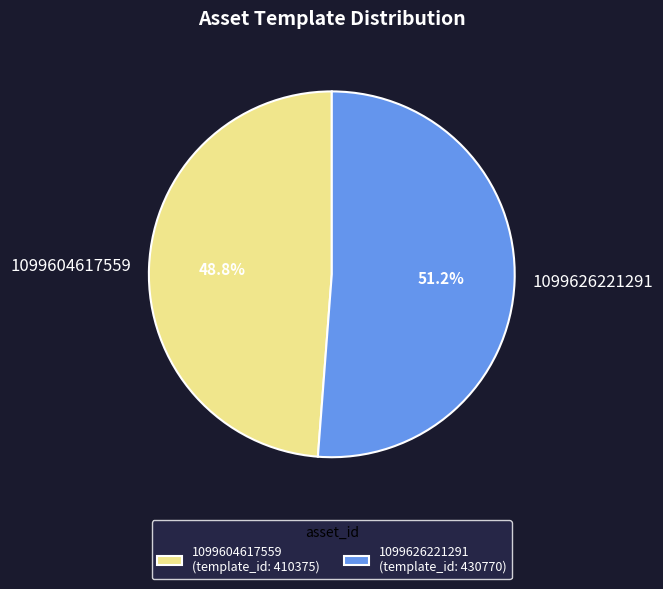

Between 1099626221291 and 1099604617559, which is larger?

1099626221291